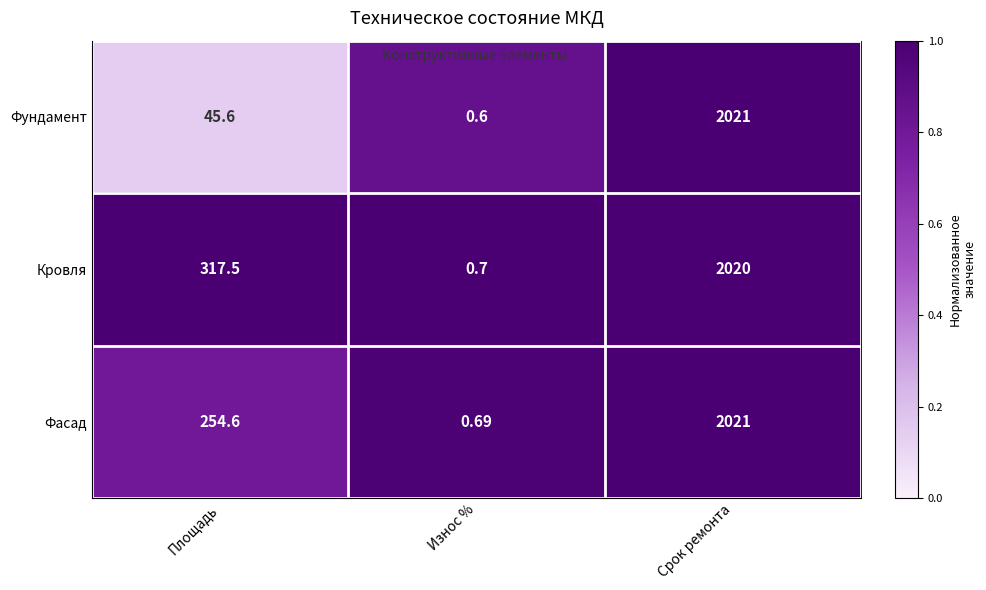

Where does the Кровля series first go above 317?

Площадь